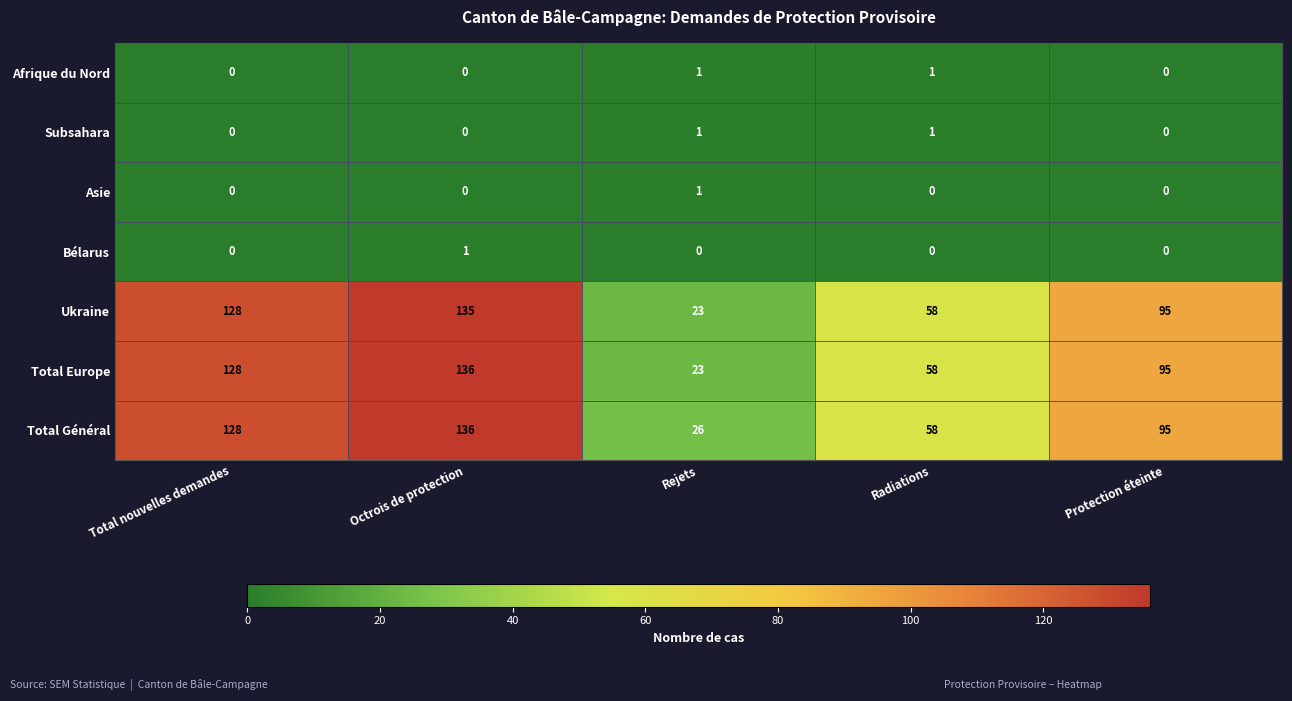

What is the difference between the maximum and minimum values in the Total Europe series?

113